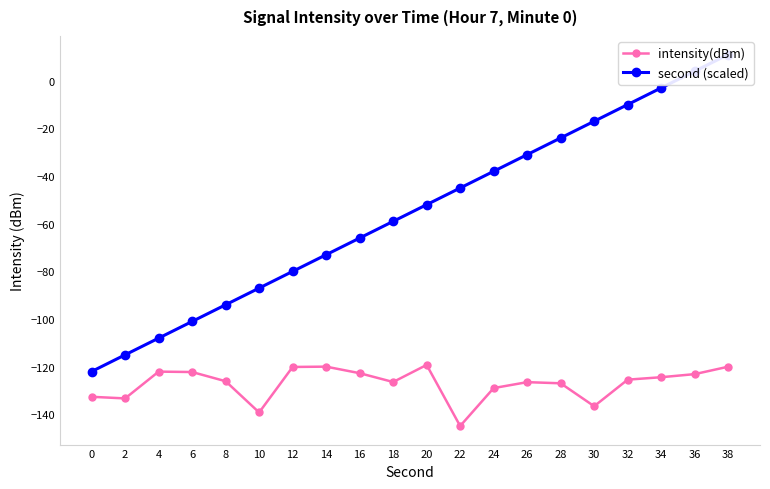

Is this an area chart (filled region under the line)?

No